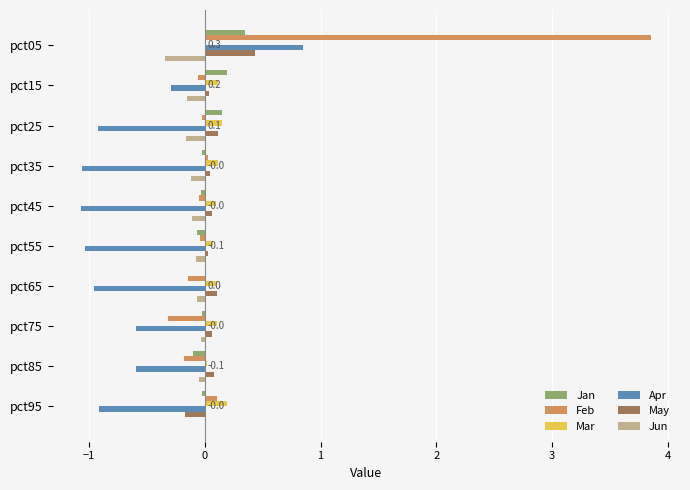

True or false: Apr has a value of -1.0 at pct65.

True